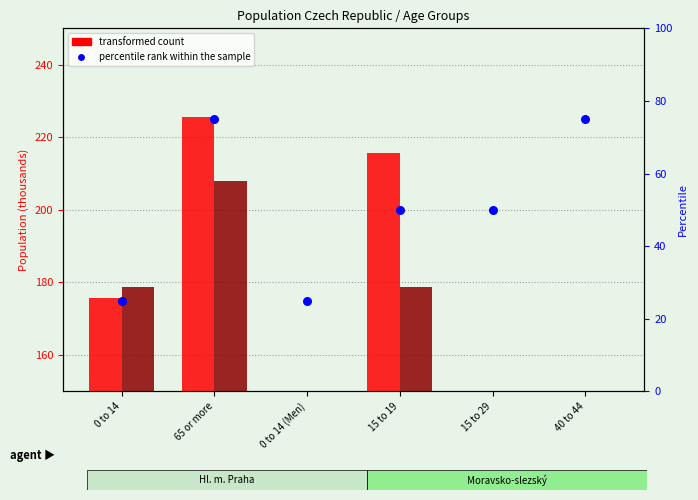

Is the value of percentile rank within the sample at 15 to 19 greater than the value of Hl. m. Praha at 0 to 14 (Men)?

No